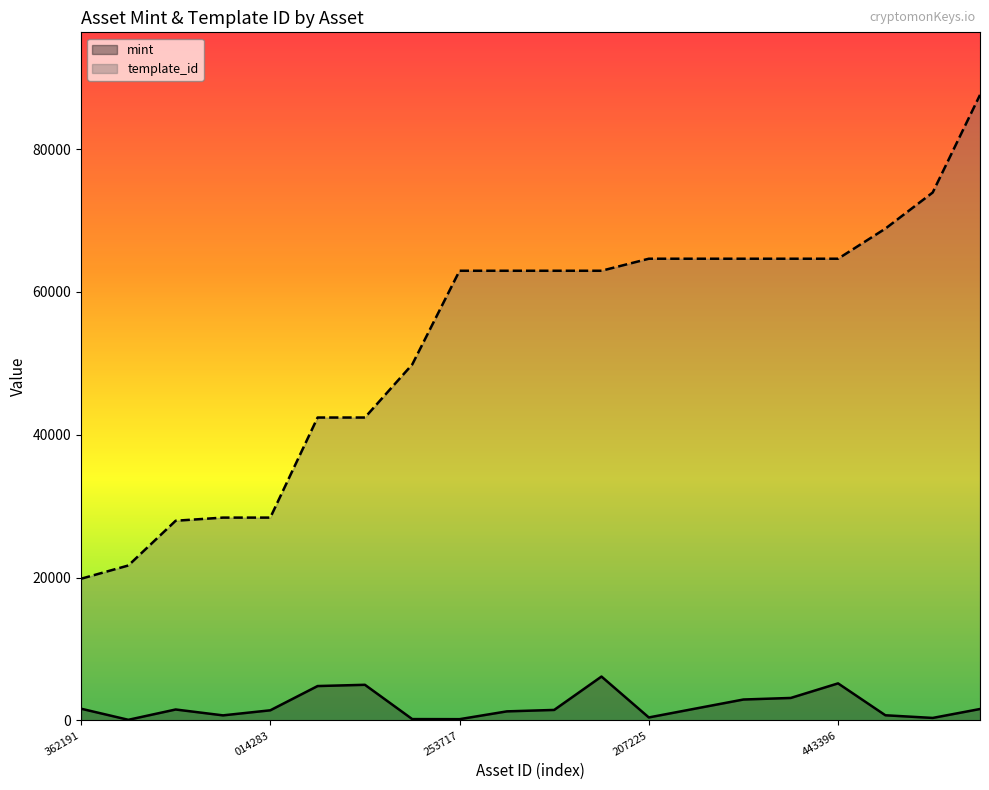

How many data points in template_id are above 62974?

8